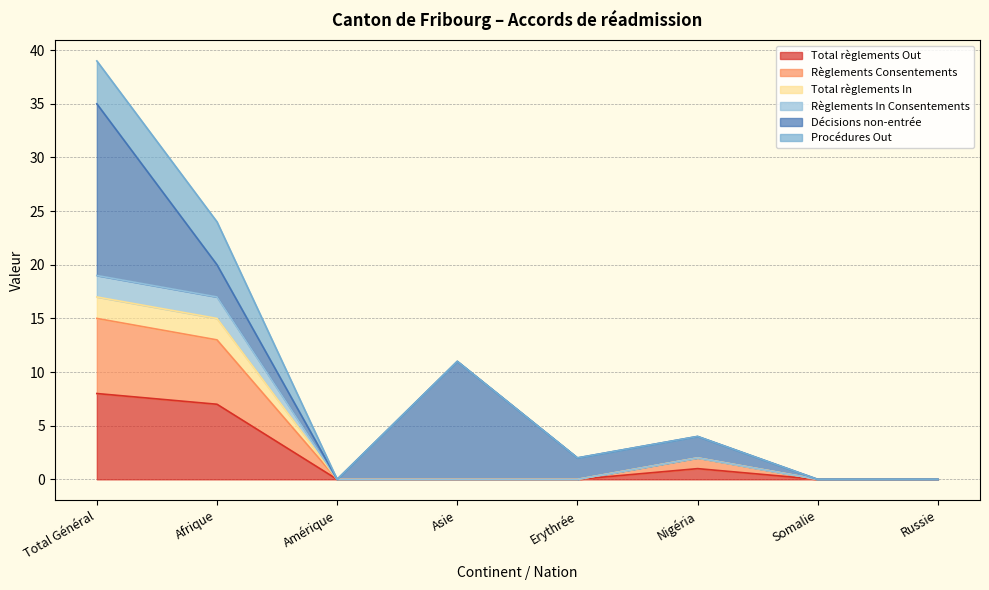

Does the chart display data point markers on the line(s)?

No